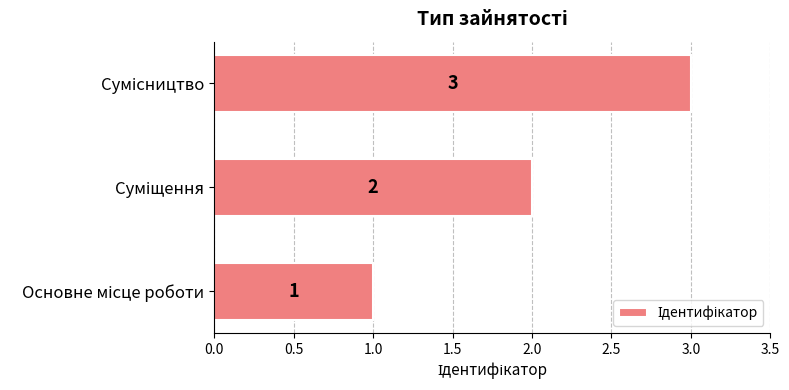

How many values are between 1 and 3?

3